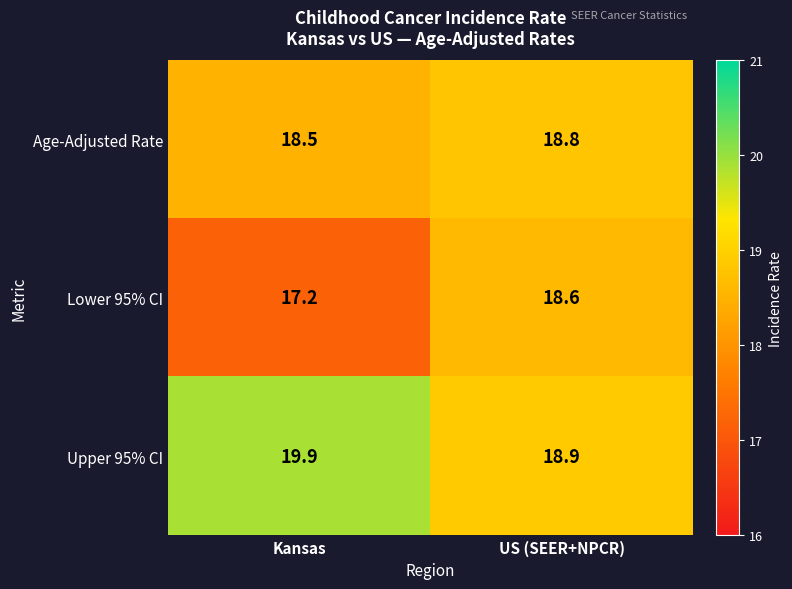

At which category is the sum across all series the highest?

US (SEER+NPCR)